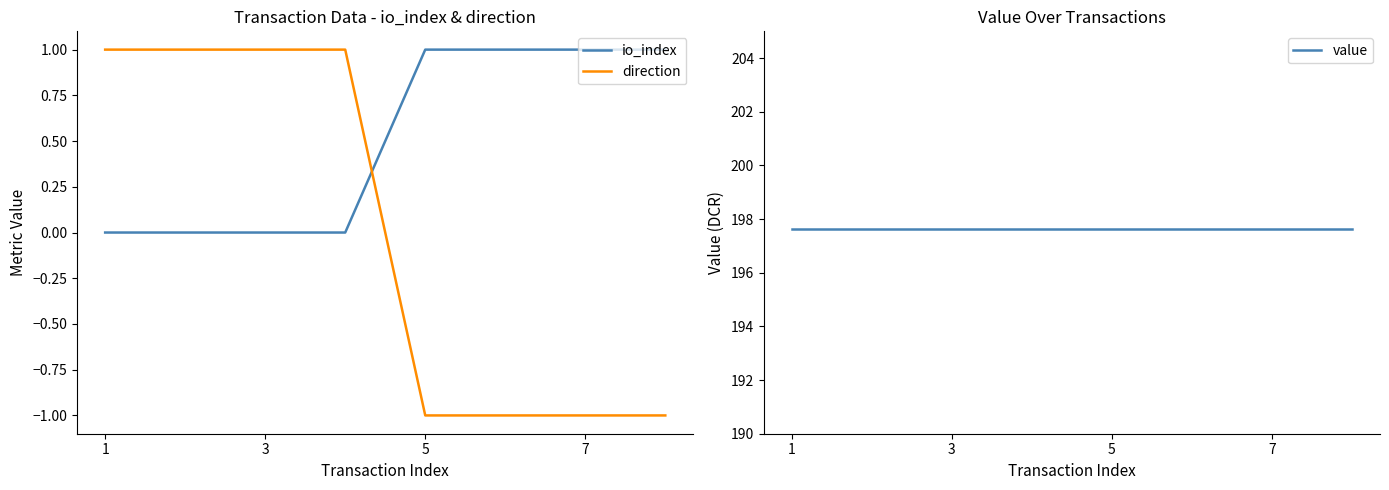

Rank the series by their maximum value, from lowest to highest.

io_index, direction, value